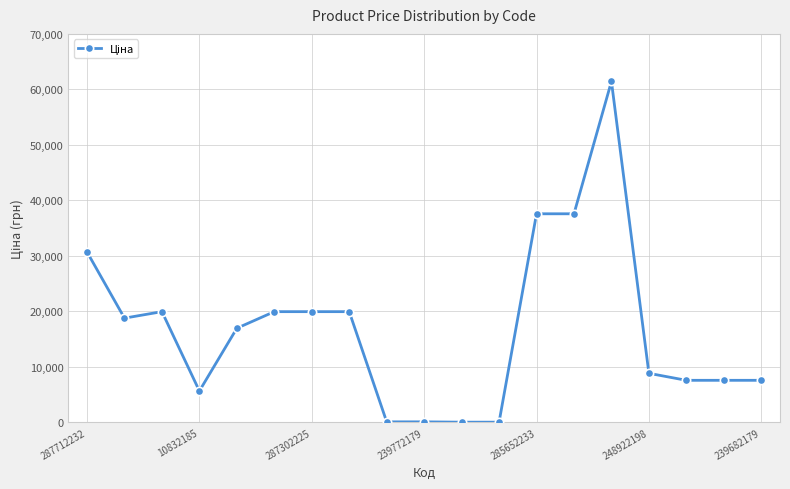

What is the maximum value shown in the chart?

61434.3